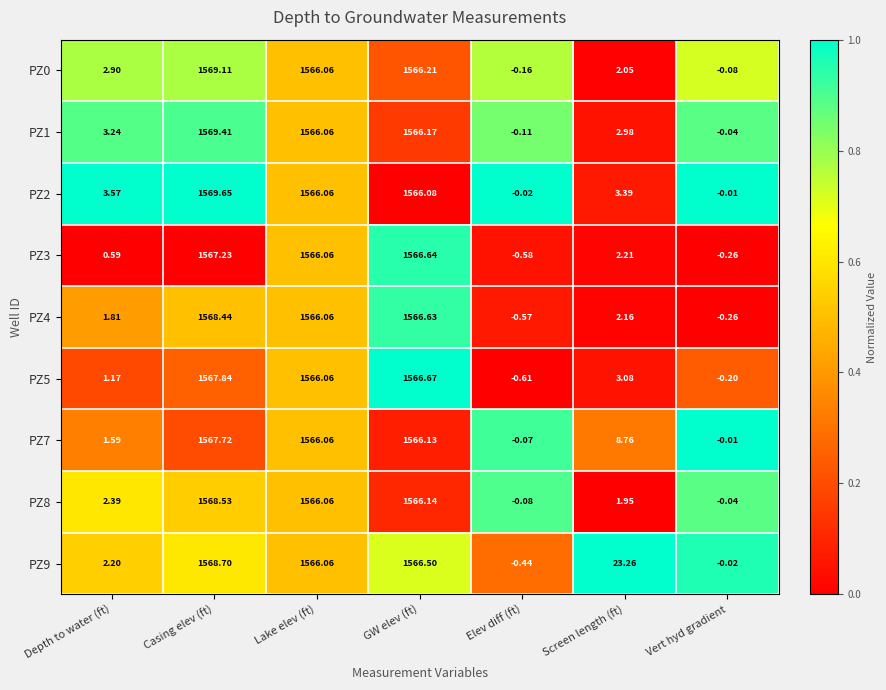

At which label does PZ4 first exceed 2?

Casing elev (ft)